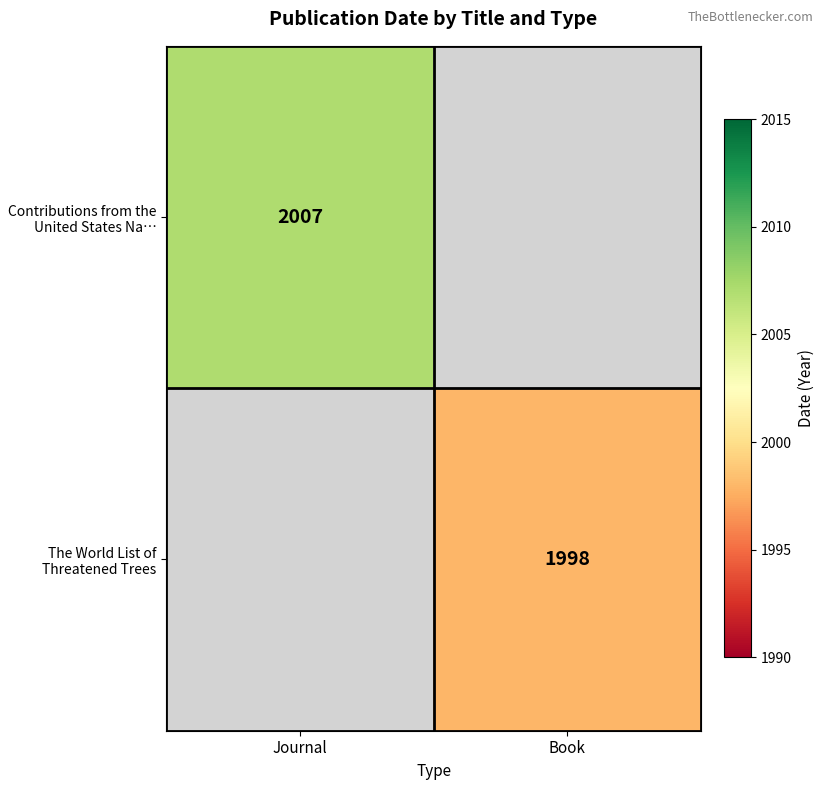

At how many categories does at least one series exceed 1999?

1